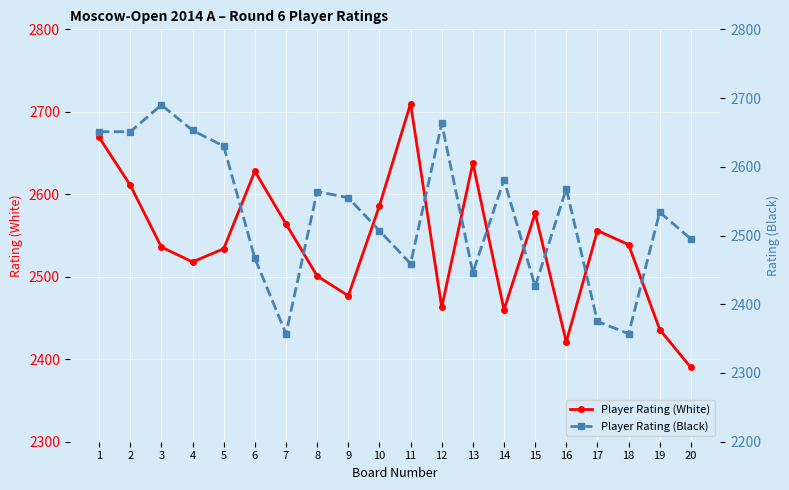

At which label is Player Rating (White) closest to 2550?

17